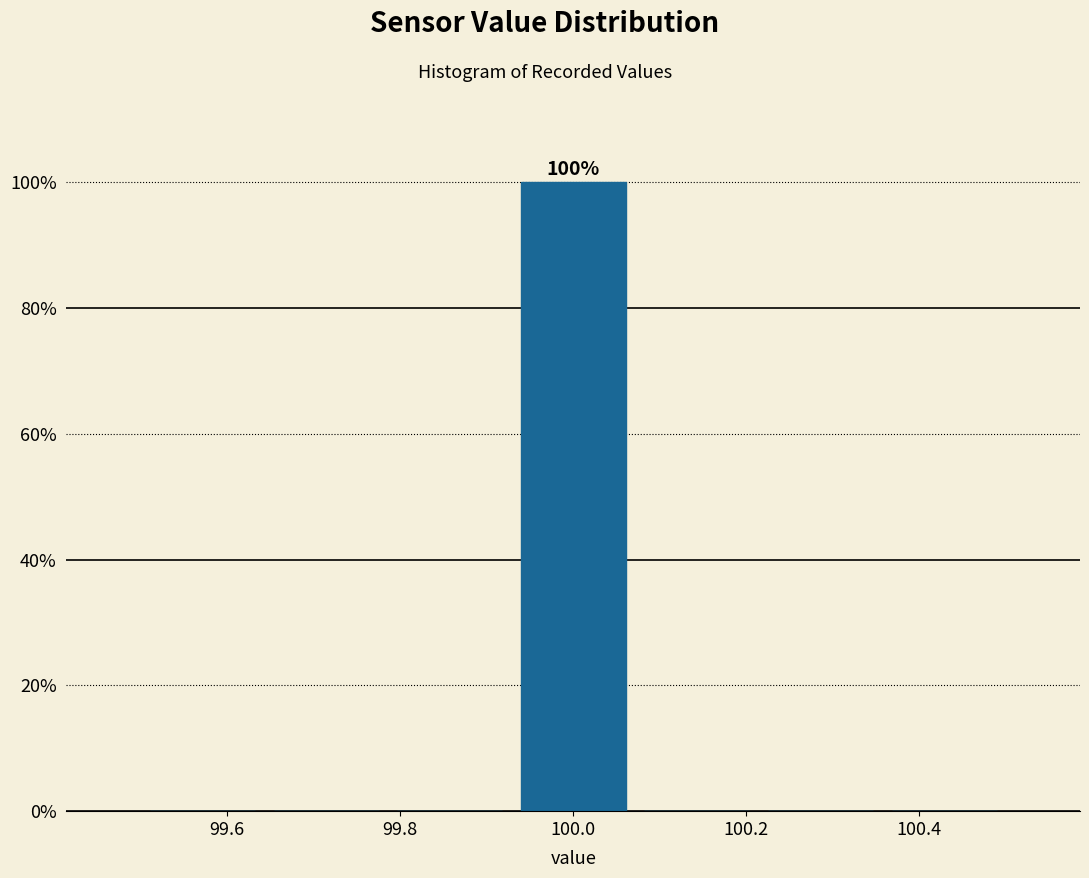

Which range on the x-axis has the tallest bar?

99.92 to 100.08